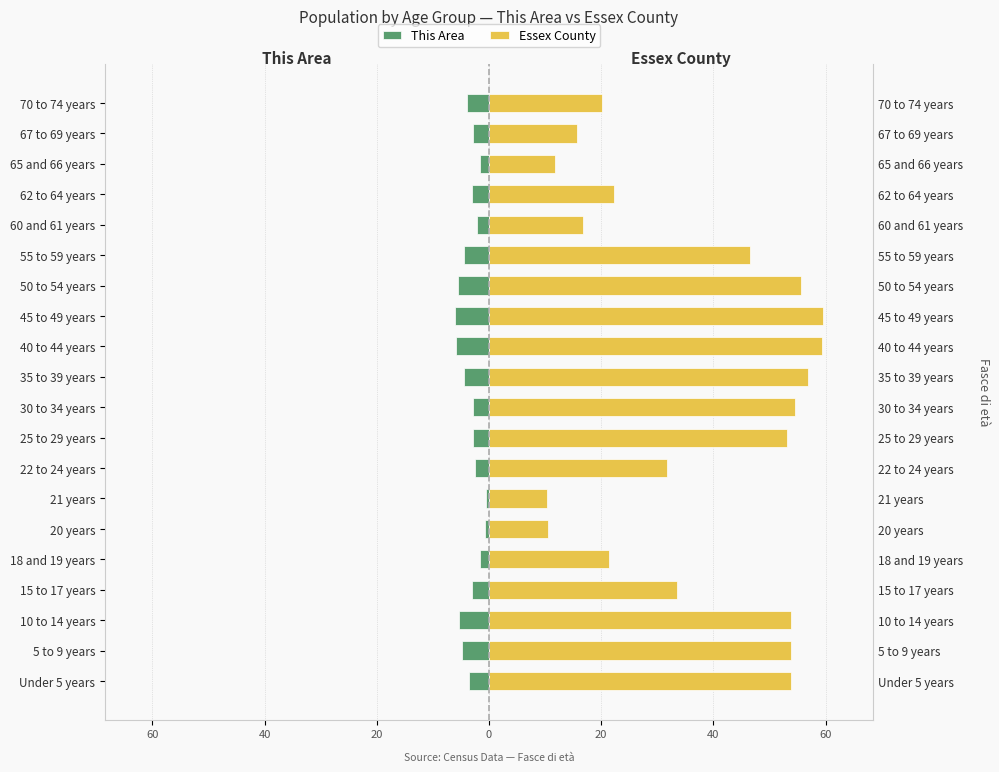

List the series in order of their overall mean, highest first.

Essex County, This Area